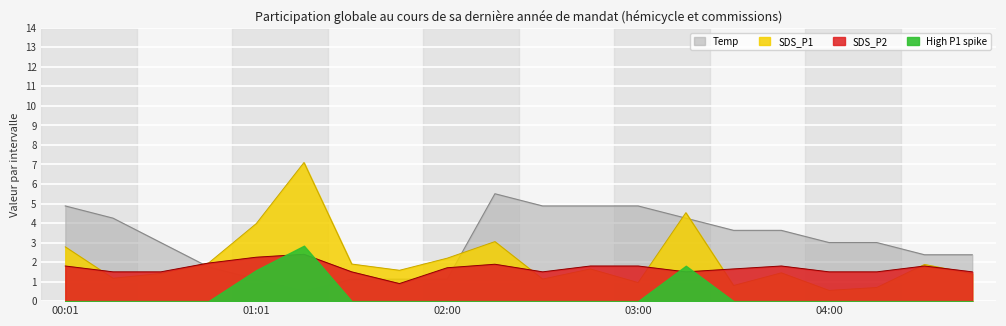

Where is Temp nearest to the value 3?

00:31